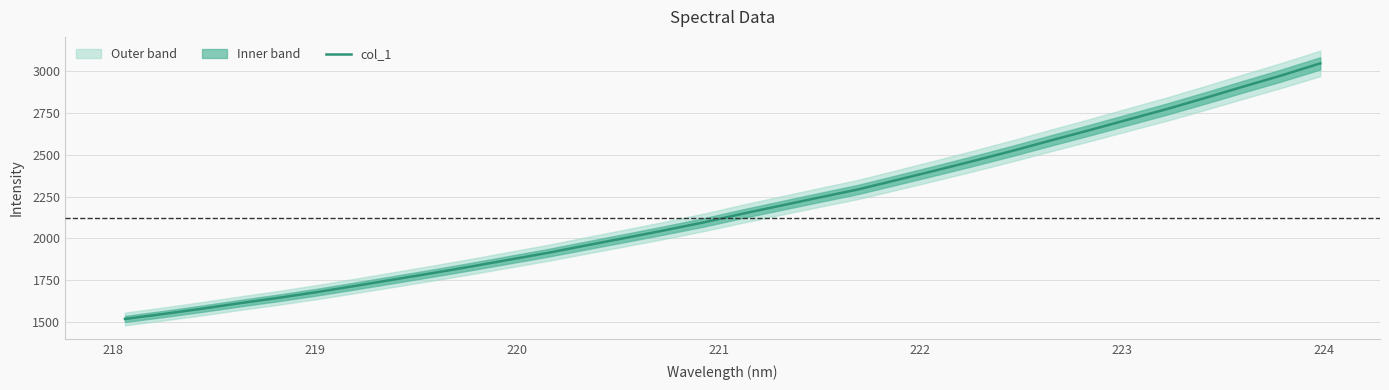

What is the highest value of the col_1 series?

3045.0